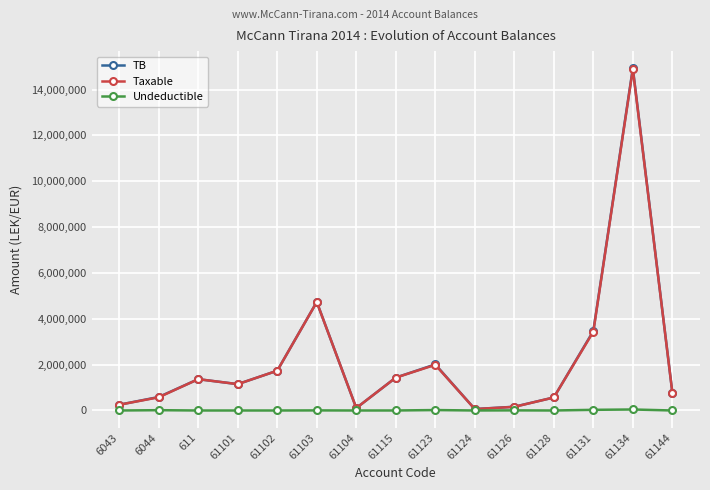

Which series has the largest range (max minus min)?

TB